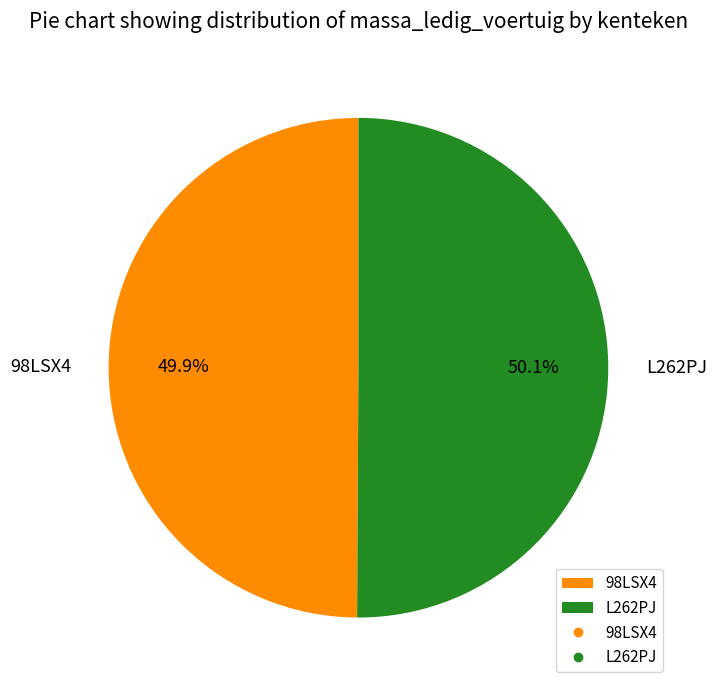

How many slices are in this pie chart?

2